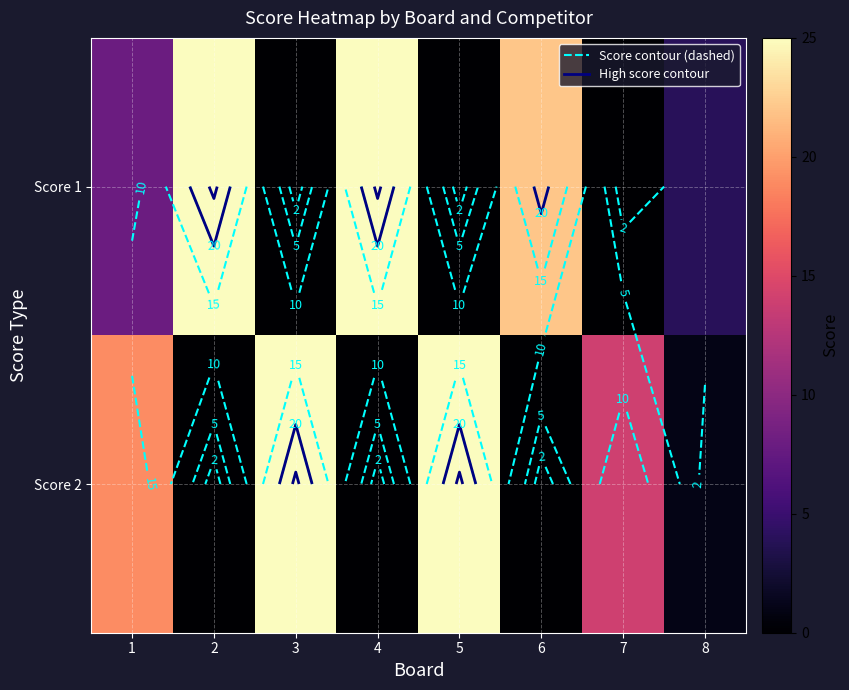

Which series has the widest spread of values?

Score 1